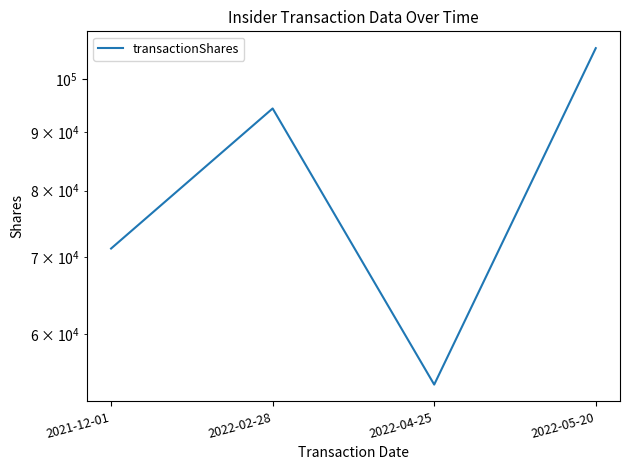

At which category does the chart reach its peak across all series?

2022-05-20